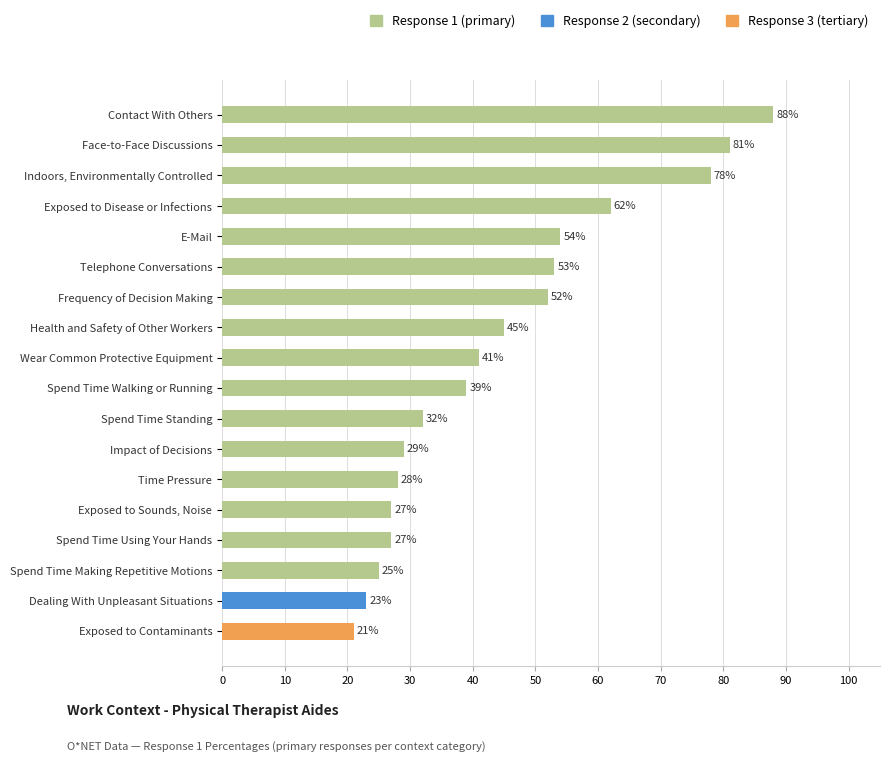

Read the value at Contact With Others, to the nearest 10.

90